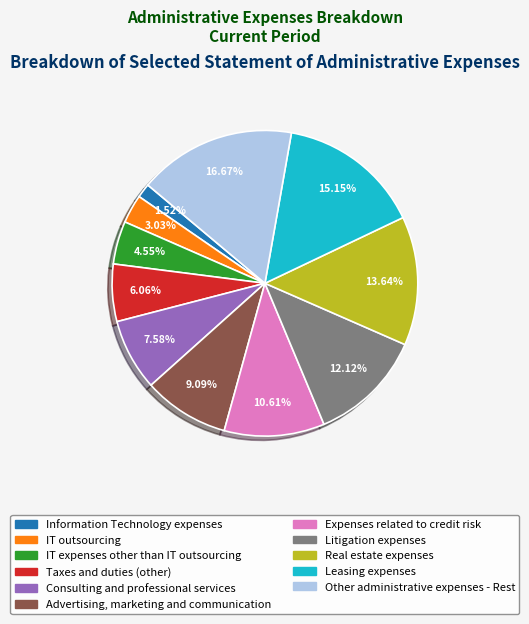

Approximately how many times larger is the value at Other administrative expenses - Rest compared to IT outsourcing?

5.5